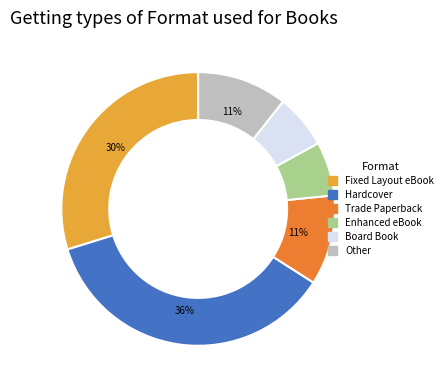

To the nearest percent, what is the combined percentage of Enhanced eBook and Trade Paperback?

17%